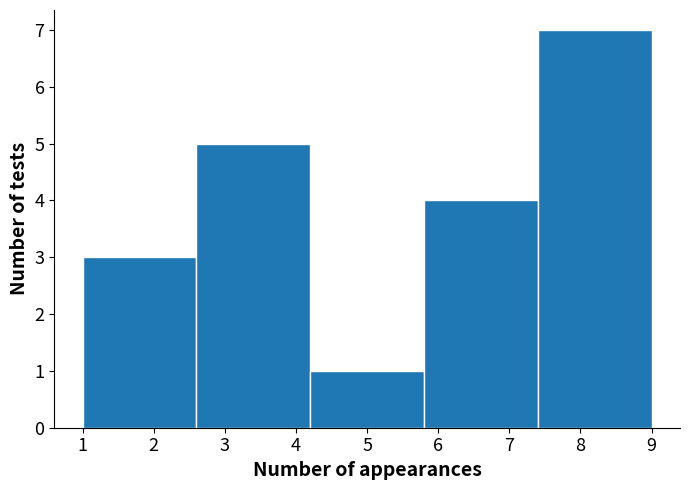

Reading left to right, list every bar in this chart as the range it spans on the x-axis followed by its height. The values are not printed on the chart, so give them approximately, as read against the axis.

1.0 to 2.6: 3
2.6 to 4.2: 5
4.2 to 5.8: 1
5.8 to 7.4: 4
7.4 to 9.0: 7